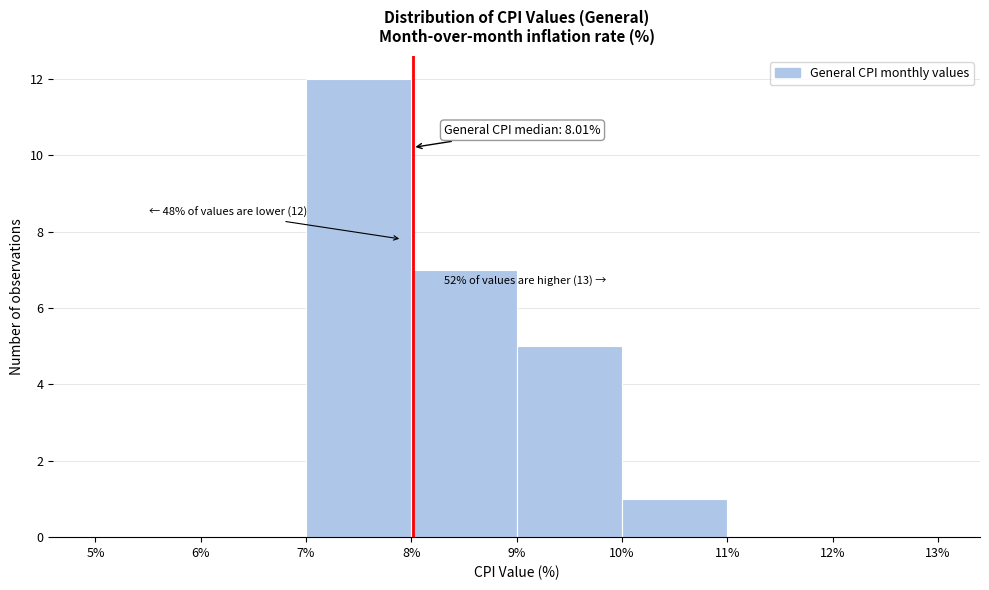

Over which range of the x-axis is the bar tallest?

7% to 8%